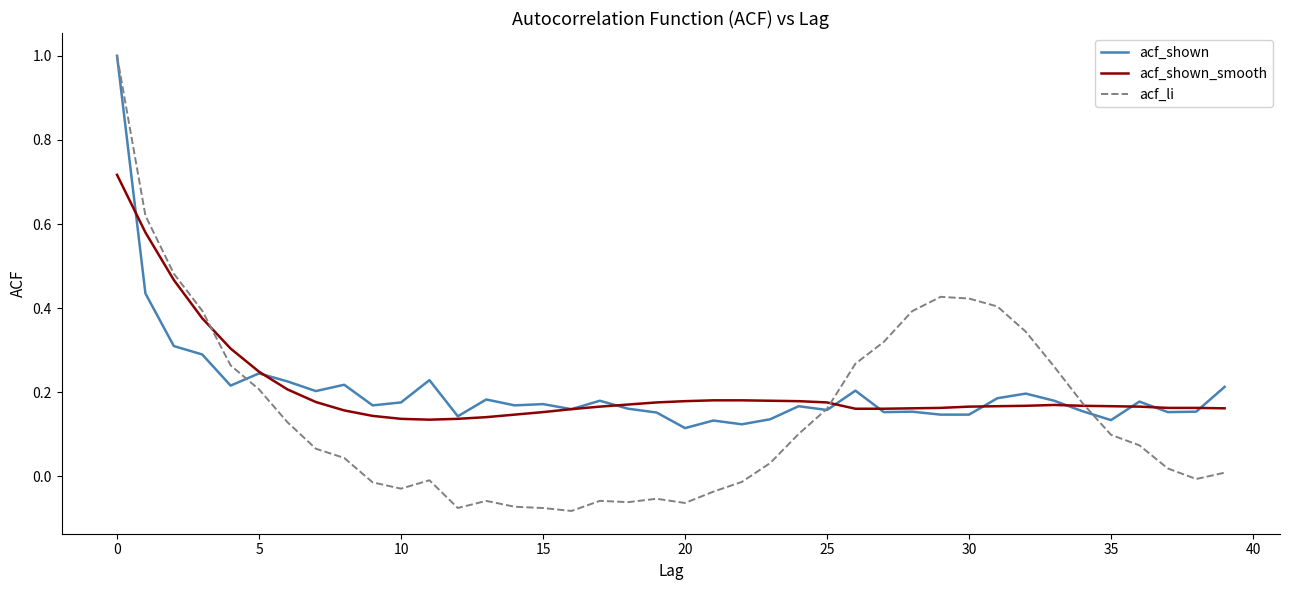

Which series has the largest range (max minus min)?

acf_li